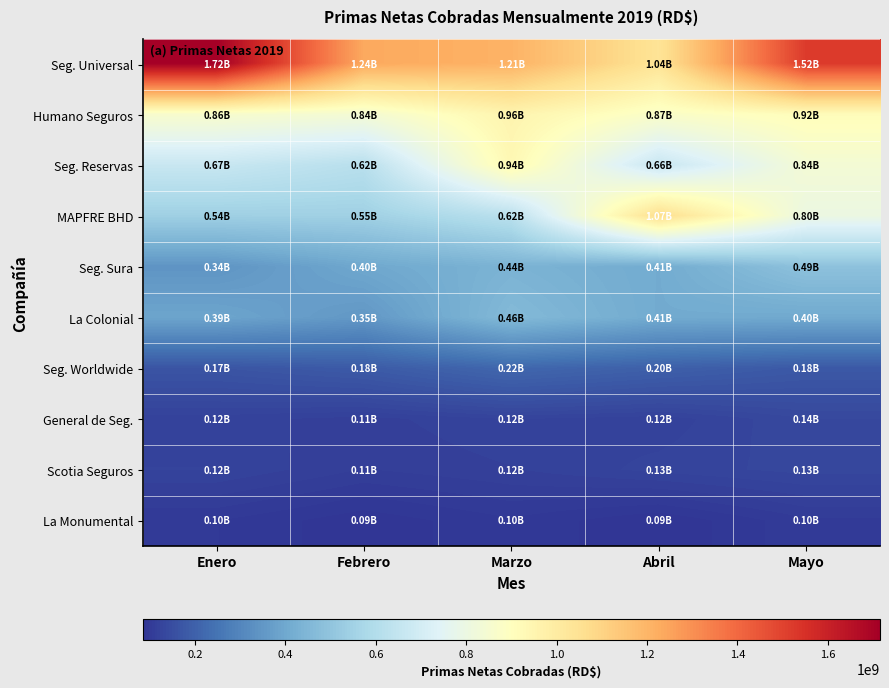

Rank the series by their maximum value, from highest to lowest.

Seg. Universal, MAPFRE BHD, Humano Seguros, Seg. Reservas, Seg. Sura, La Colonial, Seg. Worldwide, General de Seg., Scotia Seguros, La Monumental